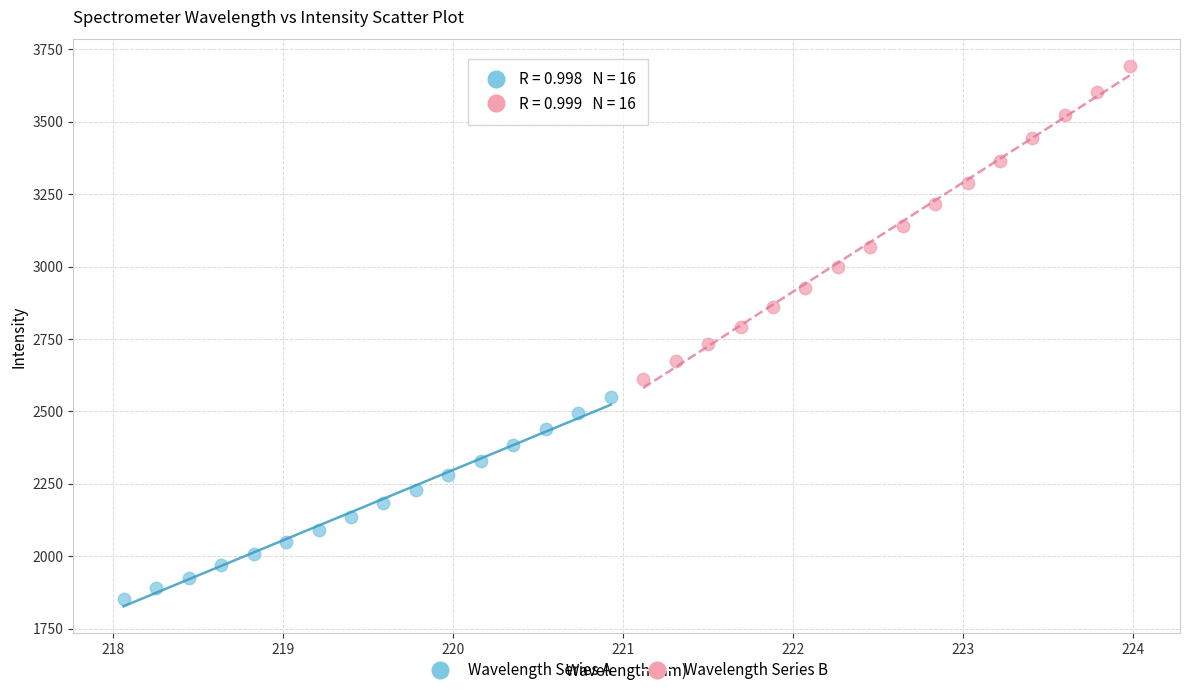

Which series has the largest Y range (max minus min)?

Wavelength Series B